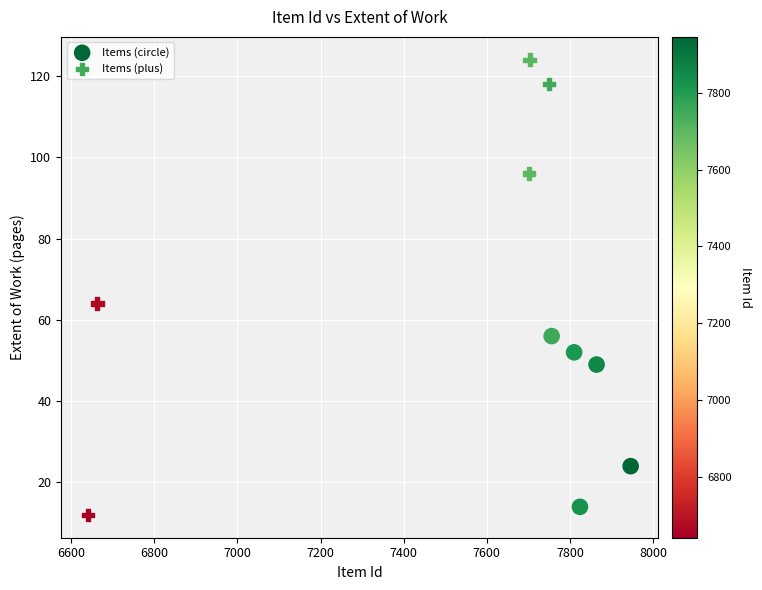

Which series reaches the minimum Y coordinate?

Items (plus)